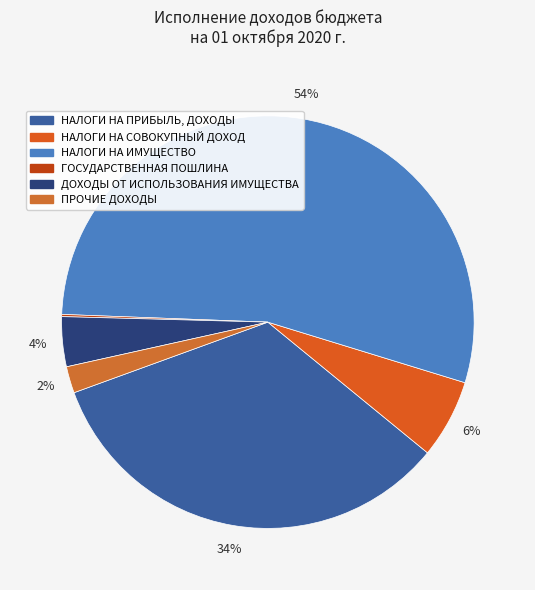

What is the total percentage of ГОСУДАРСТВЕННАЯ ПОШЛИНА and НАЛОГИ НА ПРИБЫЛЬ, ДОХОДЫ?

33.7%